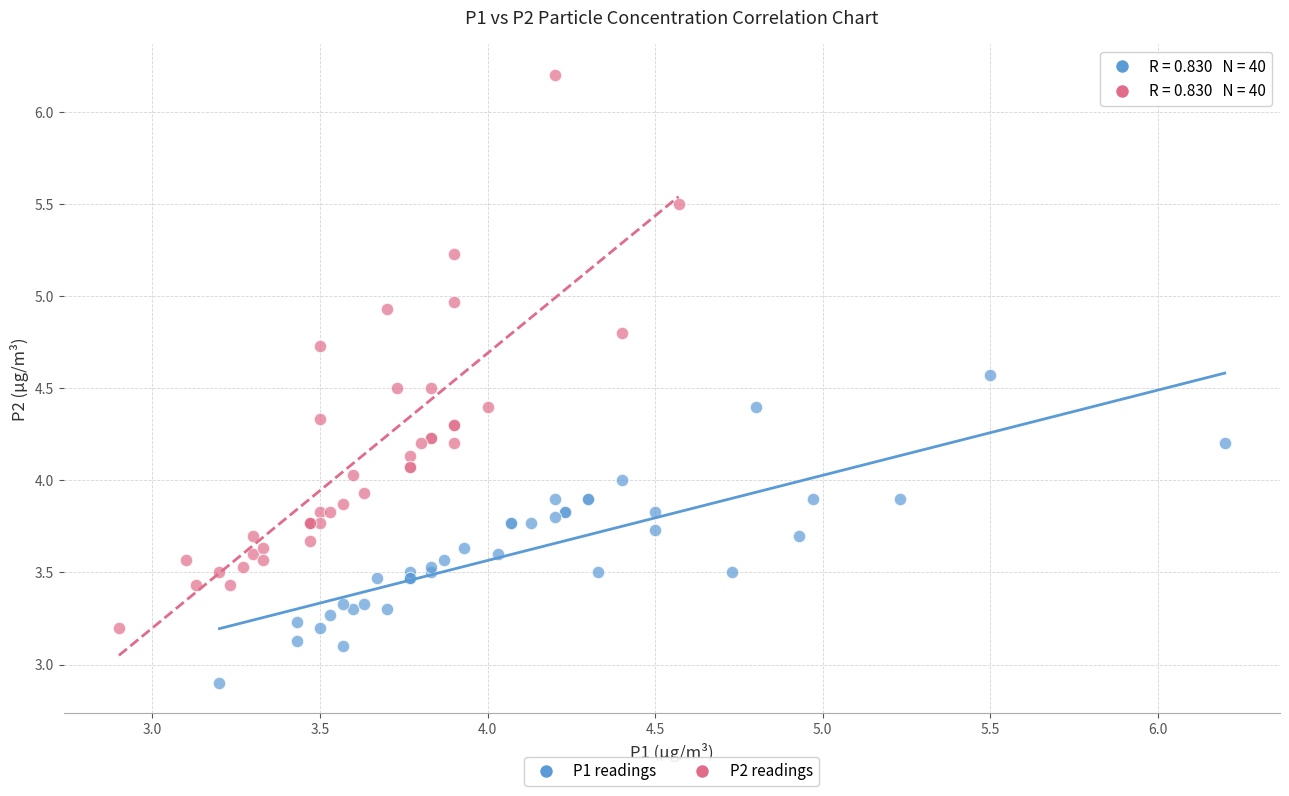

Which series contains the lowest Y value?

P1 readings